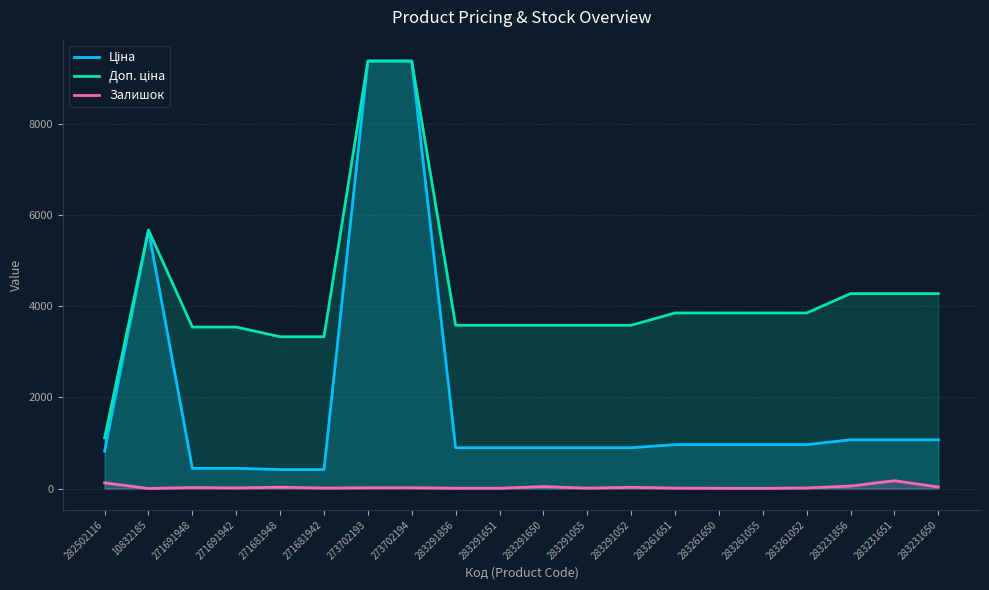

Which category has the lowest value across all series?

10832185